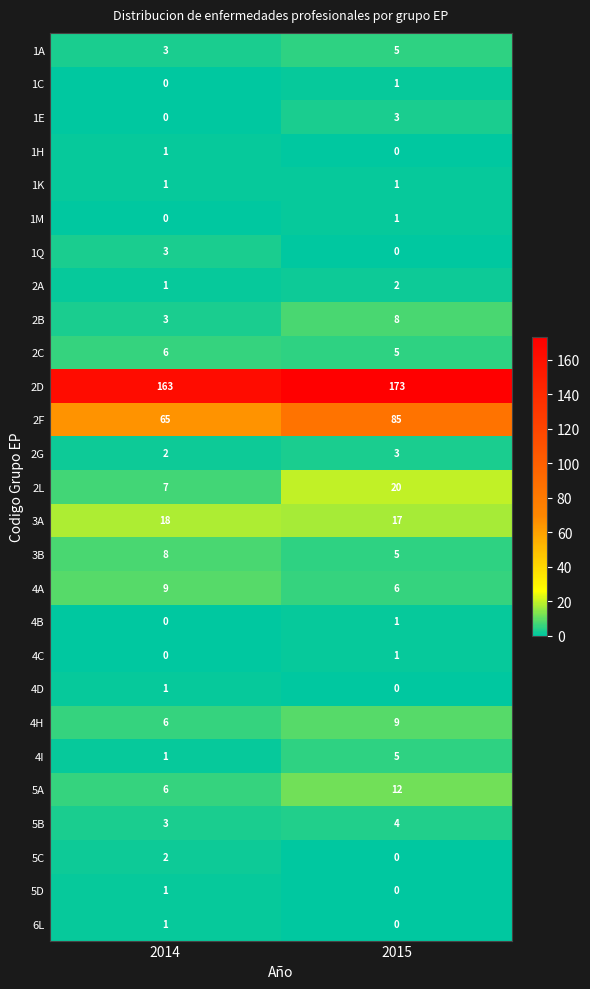

What is the total value across all series at 2015?

367